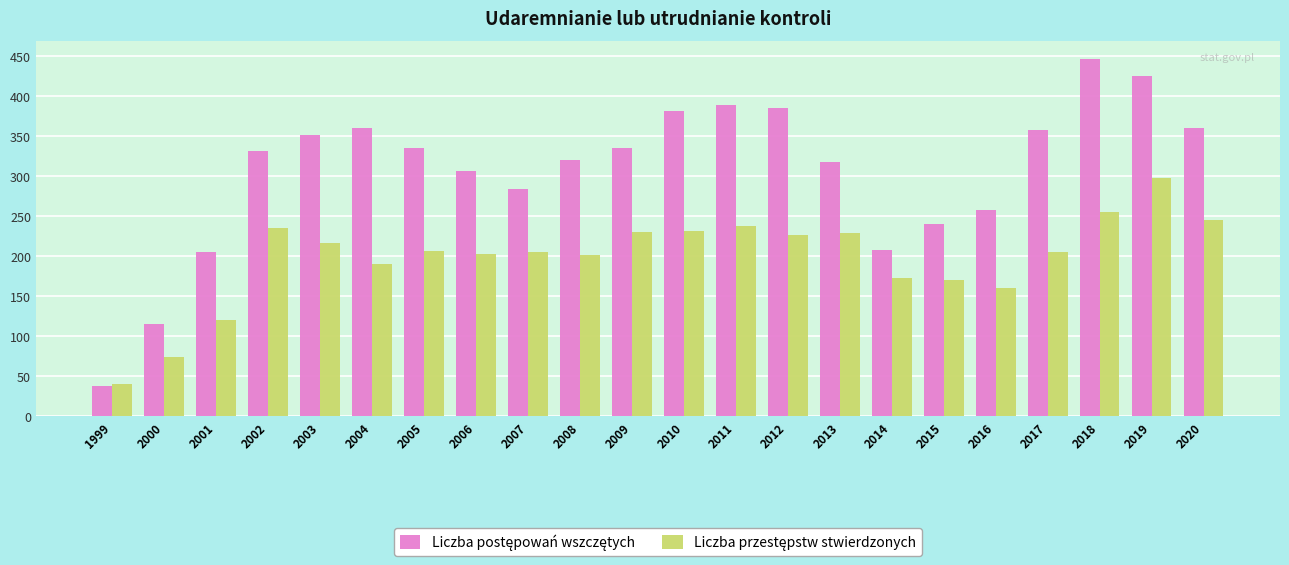

What is the minimum value shown in the chart?

38